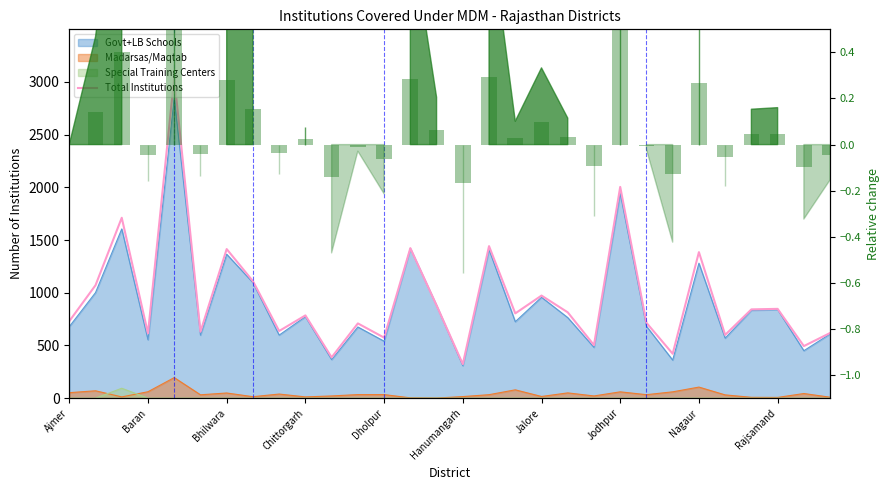

What position from the left is Ajmer?

1